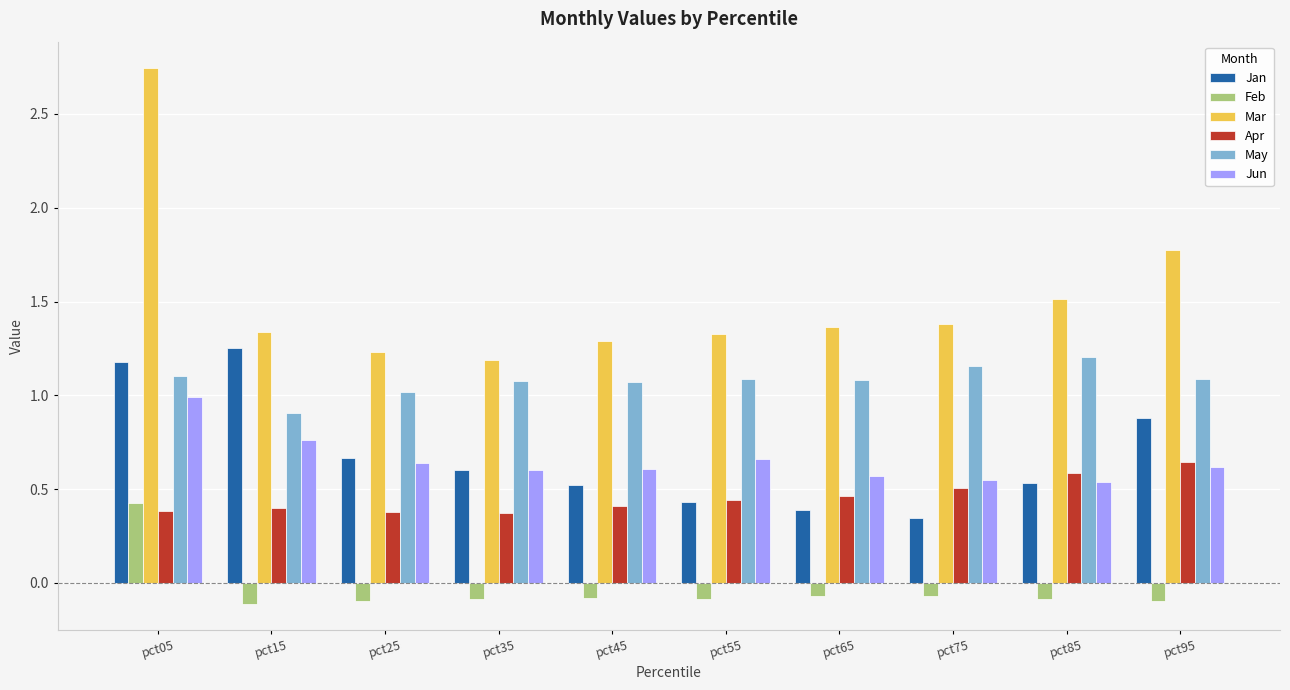

Which series changed the most between pct15 and pct65?

Jan